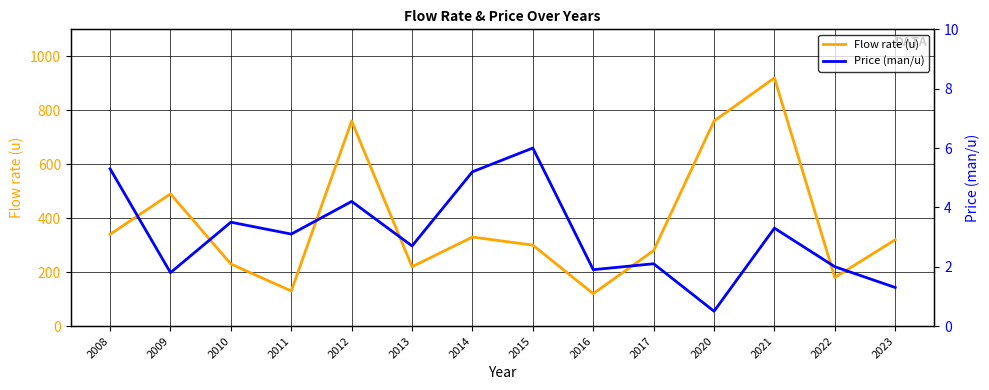

What value does the Flow rate (u) series have at 2014?

330